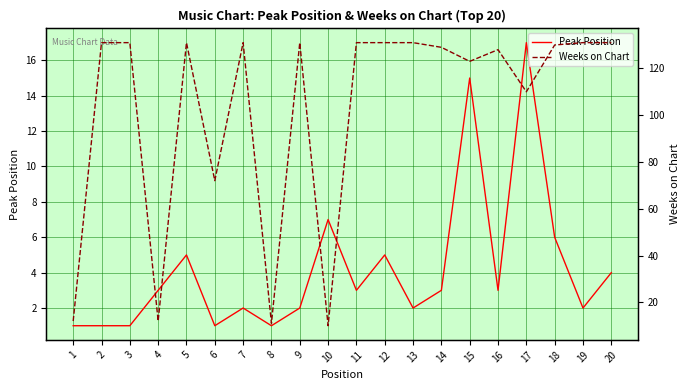

The value of Peak Position at 7 is 2. True or false?

True